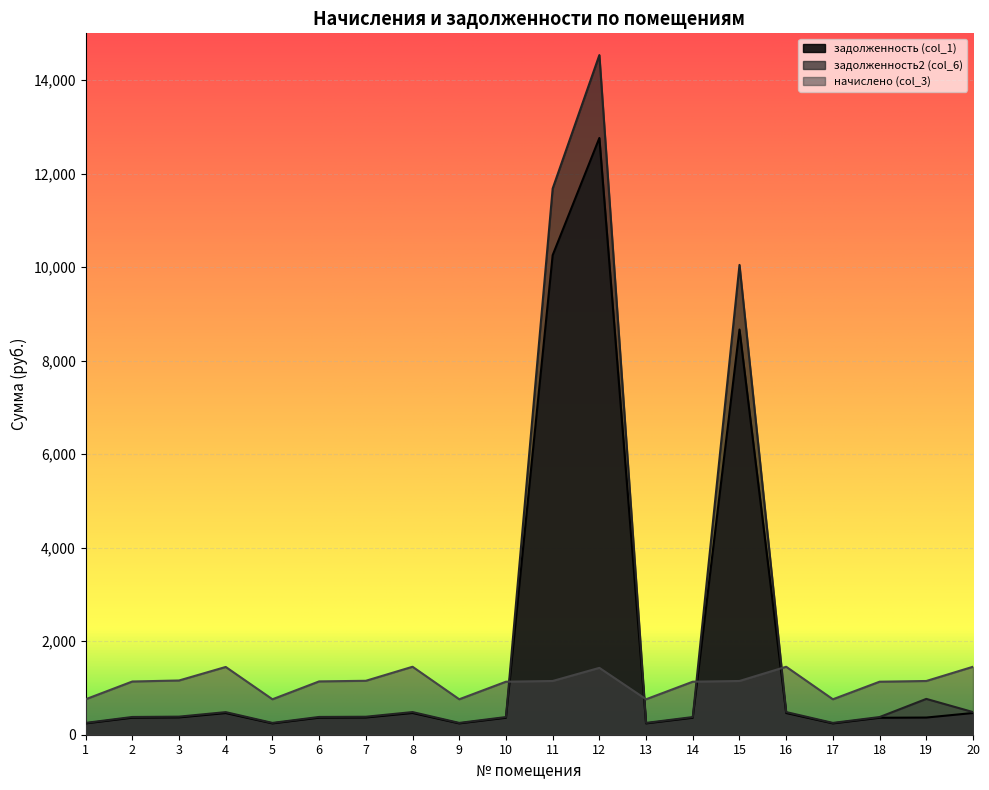

Rank the series by their average value, from lowest to highest.

начислено (col_3), задолженность (col_1), задолженность2 (col_6)